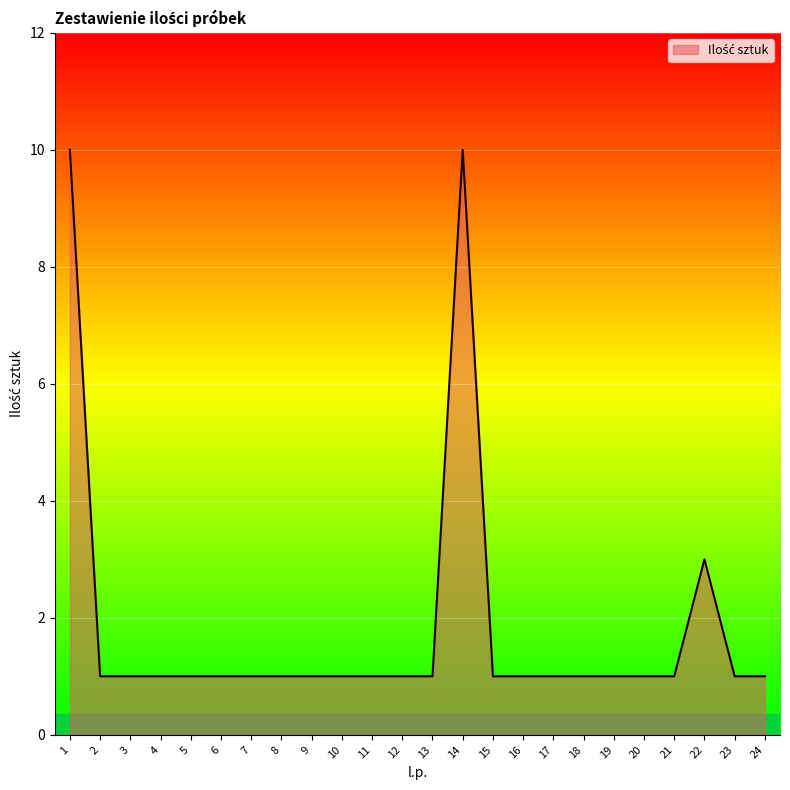

Count the number of data series in this chart.

1